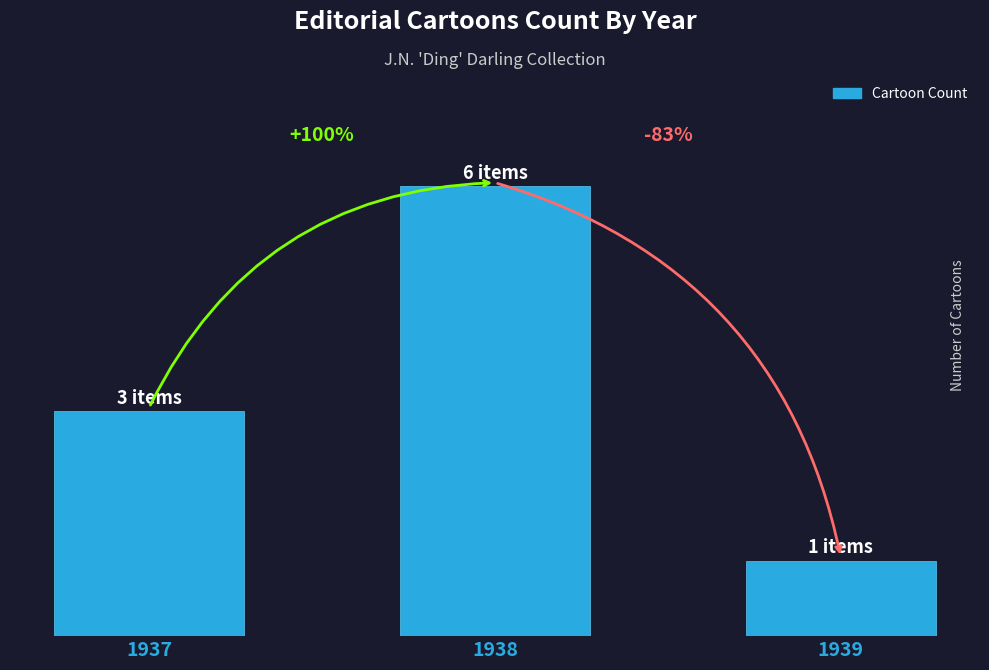

What is the sum of the values at 1938 and 1937?

9